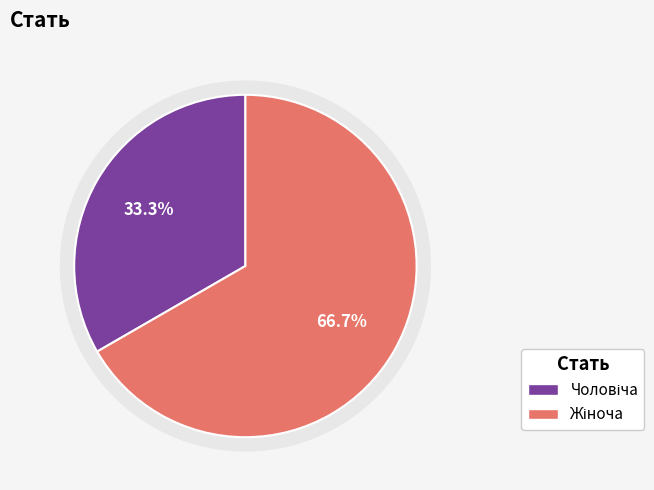

Is there any slice that represents more than half of the pie?

Yes